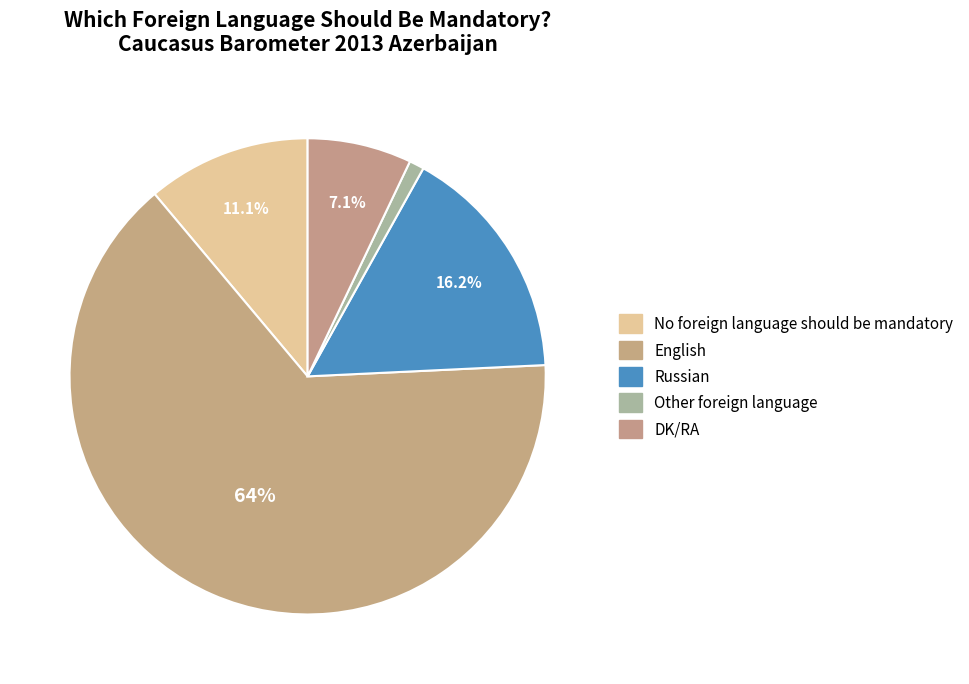

Is the sum of Russian and DK/RA greater than half?

No